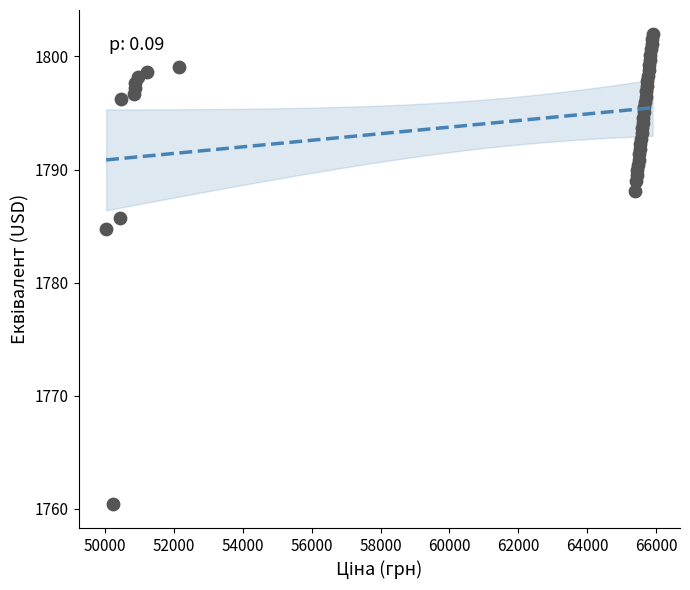

What Y value in the scatter plot is closest to 1781?

1784.8